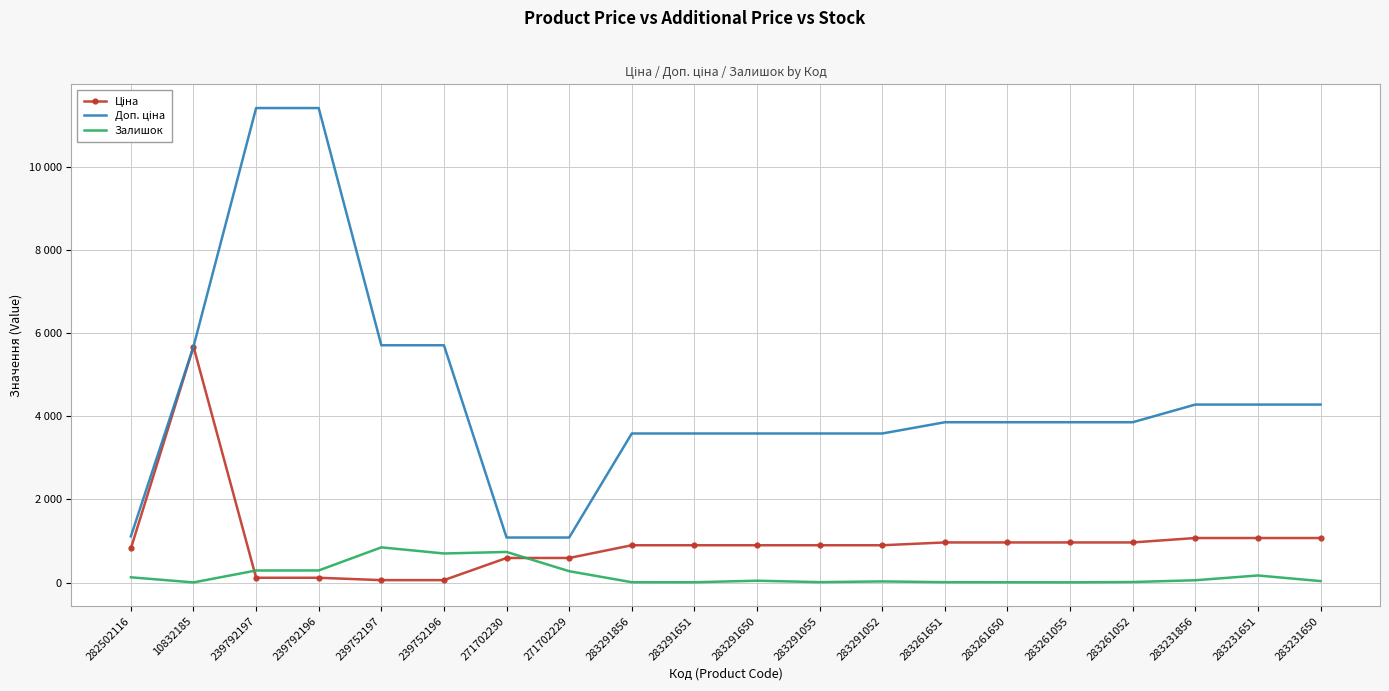

How many series are shown in this chart?

3